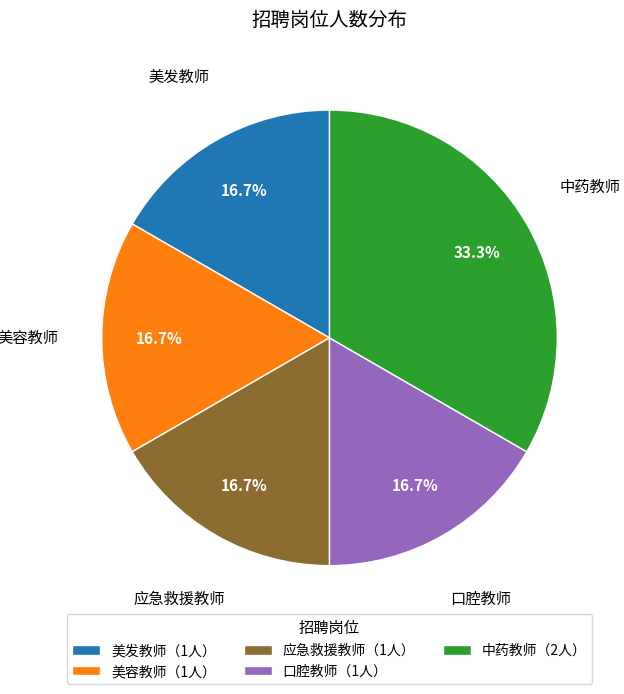

How many segments does this pie chart have?

5